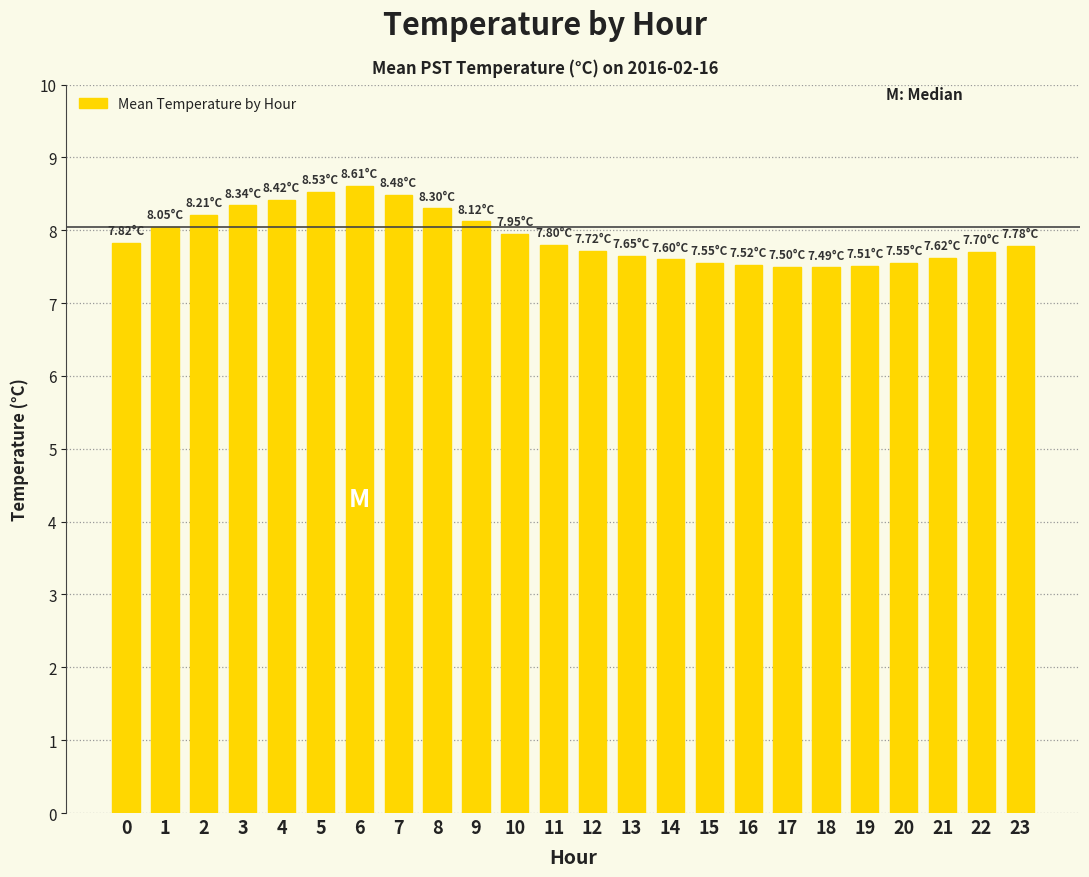

Are the bars grouped side by side (vs. stacked)?

No